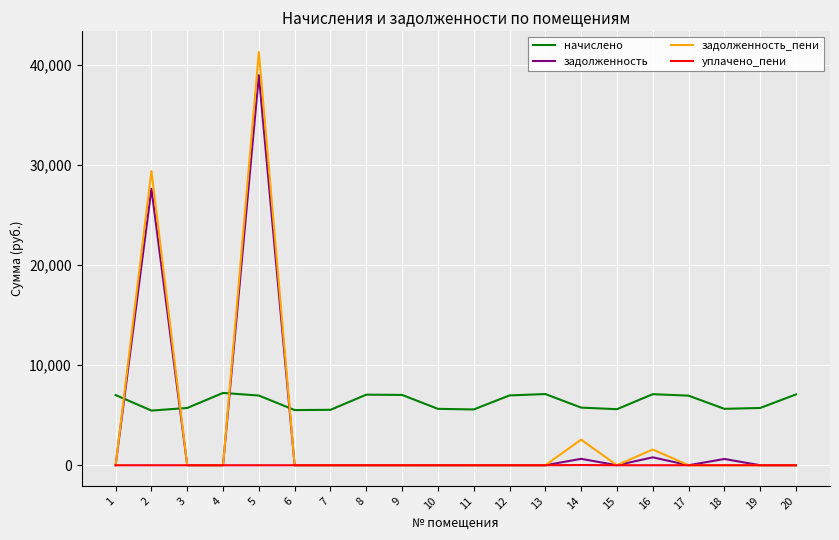

At how many categories does at least one series exceed 19842?

2